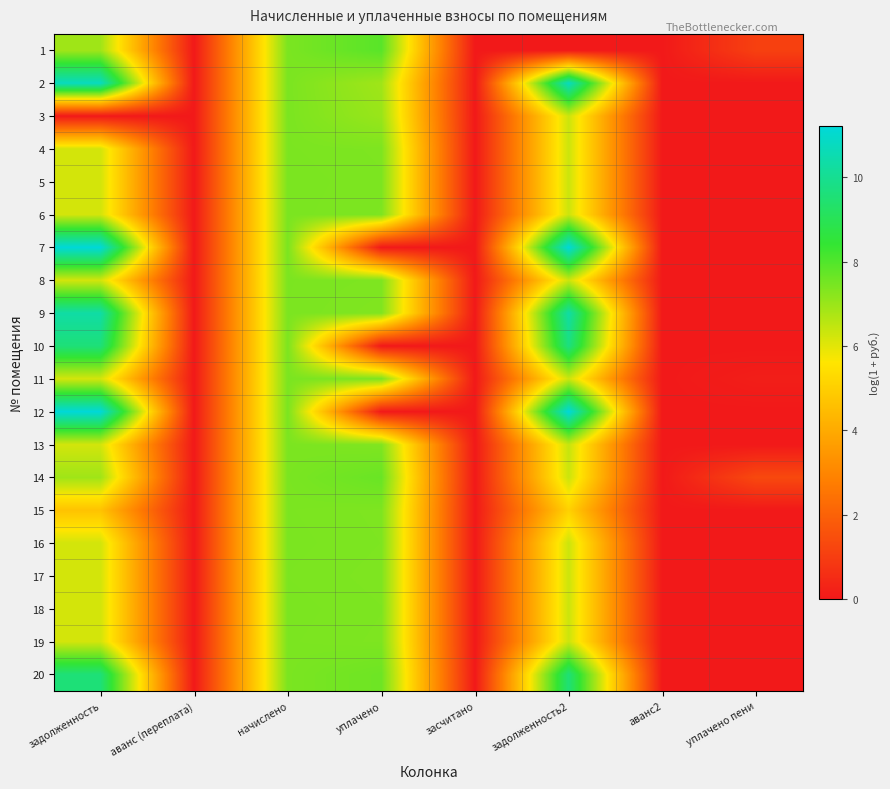

Reading left to right, transcribe all the data shown in this chart.

1: задолженность=6.9	аванс (переплата)=0.0	начислено=7.4	уплачено=7.9	засчитано=0.0	задолженность2=0.0	аванс2=0.0	уплачено пени=1.1
2: задолженность=10.8	аванс (переплата)=0.0	начислено=7.4	уплачено=6.9	засчитано=0.0	задолженность2=10.8	аванс2=0.0	уплачено пени=0.0
3: задолженность=0.0	аванс (переплата)=0.0	начислено=7.4	уплачено=7.0	засчитано=0.0	задолженность2=6.3	аванс2=0.0	уплачено пени=0.0
4: задолженность=6.2	аванс (переплата)=0.0	начислено=7.4	уплачено=7.4	засчитано=0.0	задолженность2=6.3	аванс2=0.0	уплачено пени=0.0
5: задолженность=6.2	аванс (переплата)=0.0	начислено=7.4	уплачено=7.4	засчитано=0.0	задолженность2=6.3	аванс2=0.0	уплачено пени=0.0
6: задолженность=6.2	аванс (переплата)=0.0	начислено=7.4	уплачено=7.4	засчитано=0.0	задолженность2=6.3	аванс2=0.0	уплачено пени=0.0
7: задолженность=11.2	аванс (переплата)=0.0	начислено=7.4	уплачено=0.0	засчитано=0.0	задолженность2=11.2	аванс2=0.0	уплачено пени=0.0
8: задолженность=6.2	аванс (переплата)=0.0	начислено=7.4	уплачено=7.4	засчитано=0.0	задолженность2=6.3	аванс2=0.0	уплачено пени=0.0
9: задолженность=10.3	аванс (переплата)=0.0	начислено=7.4	уплачено=7.3	засчитано=0.0	задолженность2=10.3	аванс2=0.0	уплачено пени=0.0
10: задолженность=9.6	аванс (переплата)=0.0	начислено=7.4	уплачено=0.0	засчитано=0.0	задолженность2=9.7	аванс2=0.0	уплачено пени=0.0
11: задолженность=6.2	аванс (переплата)=0.0	начислено=7.4	уплачено=7.4	засчитано=0.0	задолженность2=6.3	аванс2=0.0	уплачено пени=0.1
12: задолженность=11.2	аванс (переплата)=0.0	начислено=7.4	уплачено=0.0	засчитано=0.0	задолженность2=11.2	аванс2=0.0	уплачено пени=0.0
13: задолженность=6.2	аванс (переплата)=0.0	начислено=7.4	уплачено=7.3	засчитано=0.0	задолженность2=6.4	аванс2=0.0	уплачено пени=0.0
14: задолженность=6.9	аванс (переплата)=0.0	начислено=7.4	уплачено=7.7	засчитано=0.0	задолженность2=6.3	аванс2=0.0	уплачено пени=1.3
15: задолженность=4.7	аванс (переплата)=0.0	начислено=7.4	уплачено=7.4	засчитано=0.0	задолженность2=5.1	аванс2=0.0	уплачено пени=0.0
16: задолженность=6.2	аванс (переплата)=0.0	начислено=7.4	уплачено=7.4	засчитано=0.0	задолженность2=6.3	аванс2=0.0	уплачено пени=0.0
17: задолженность=6.2	аванс (переплата)=0.0	начислено=7.4	уплачено=7.4	засчитано=0.0	задолженность2=6.3	аванс2=0.0	уплачено пени=0.0
18: задолженность=6.2	аванс (переплата)=0.0	начислено=7.4	уплачено=7.4	засчитано=0.0	задолженность2=6.3	аванс2=0.0	уплачено пени=0.0
19: задолженность=6.2	аванс (переплата)=0.0	начислено=7.4	уплачено=7.4	засчитано=0.0	задолженность2=6.3	аванс2=0.0	уплачено пени=0.0
20: задолженность=9.6	аванс (переплата)=0.0	начислено=7.4	уплачено=7.6	засчитано=0.0	задолженность2=9.5	аванс2=0.0	уплачено пени=0.0